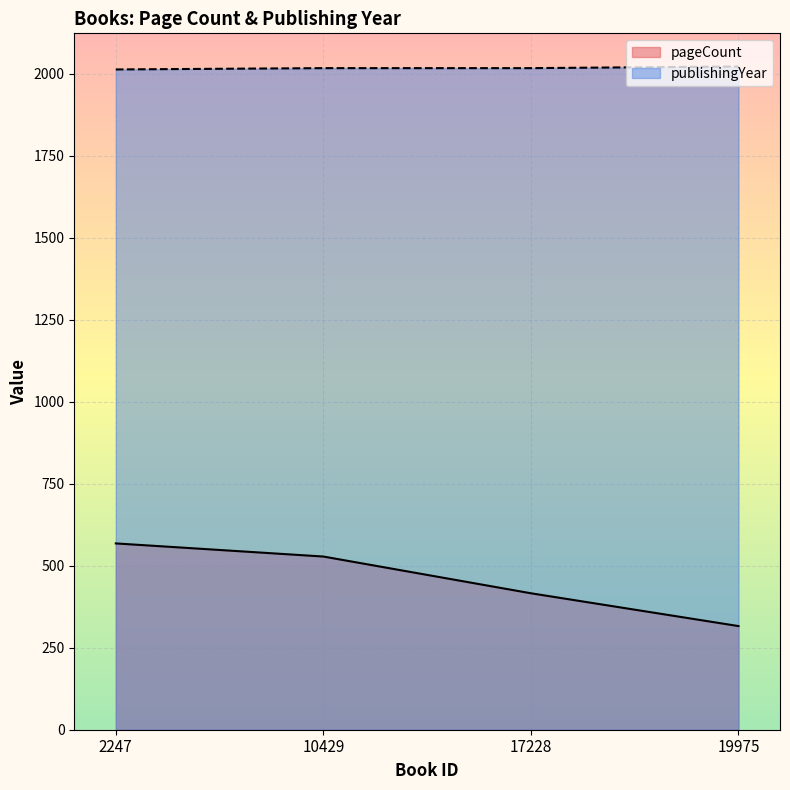

Which label corresponds to the smallest value in the chart?

19975